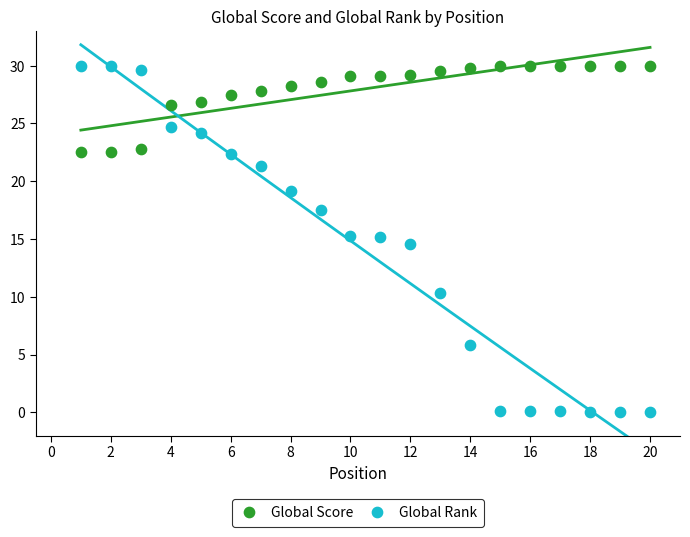

Across all data points, what is the range of Y values (max minus min)?

30.0